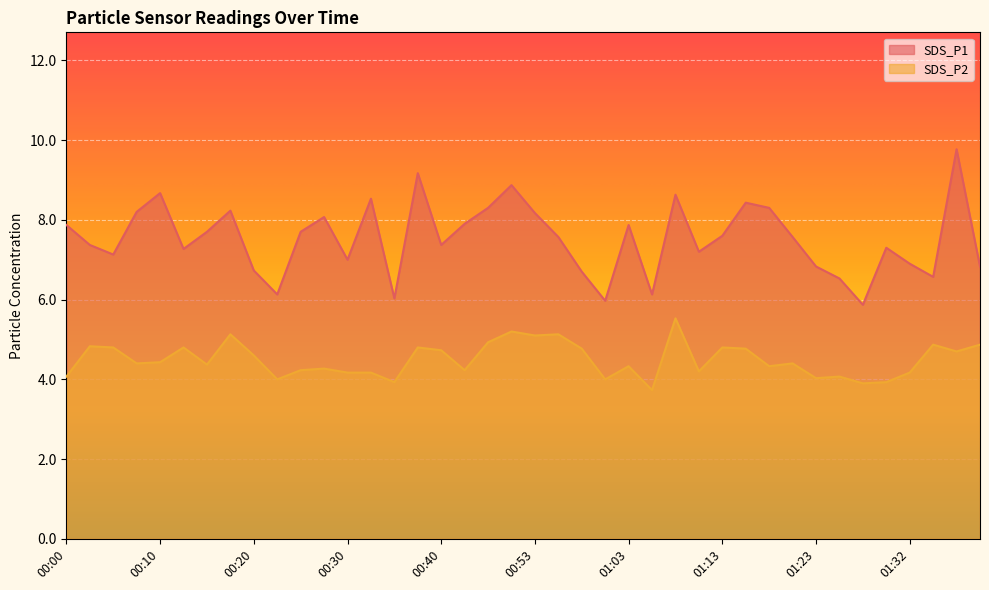

True or false: SDS_P2 and SDS_P1 cross at least once.

False